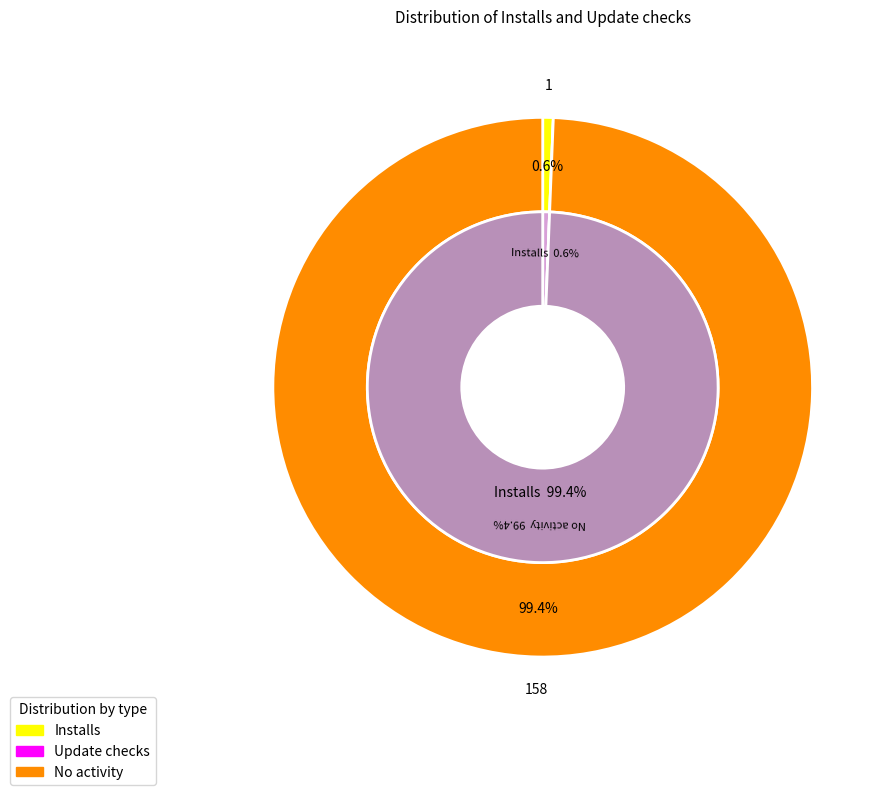

Which series has the largest range (max minus min)?

Installs